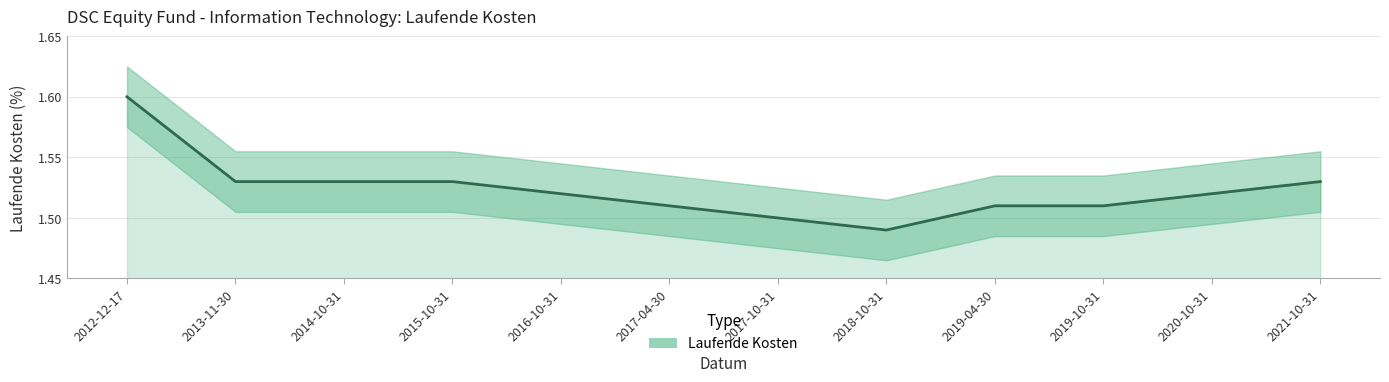

Reading left to right, transcribe all the data shown in this chart.

2012-12-17=1.6	2013-11-30=1.5	2014-10-31=1.5	2015-10-31=1.5	2016-10-31=1.5	2017-04-30=1.5	2017-10-31=1.5	2018-10-31=1.5	2019-04-30=1.5	2019-10-31=1.5	2020-10-31=1.5	2021-10-31=1.5